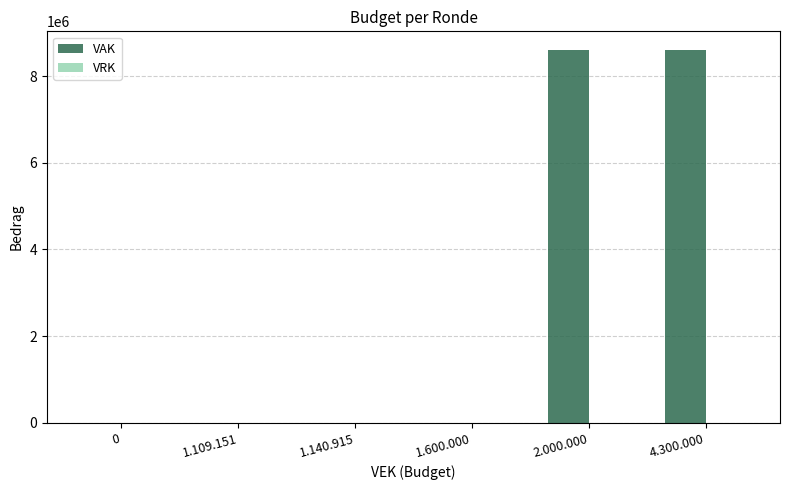

Which has a higher value, 2.000.000 or 1.140.915?

2.000.000